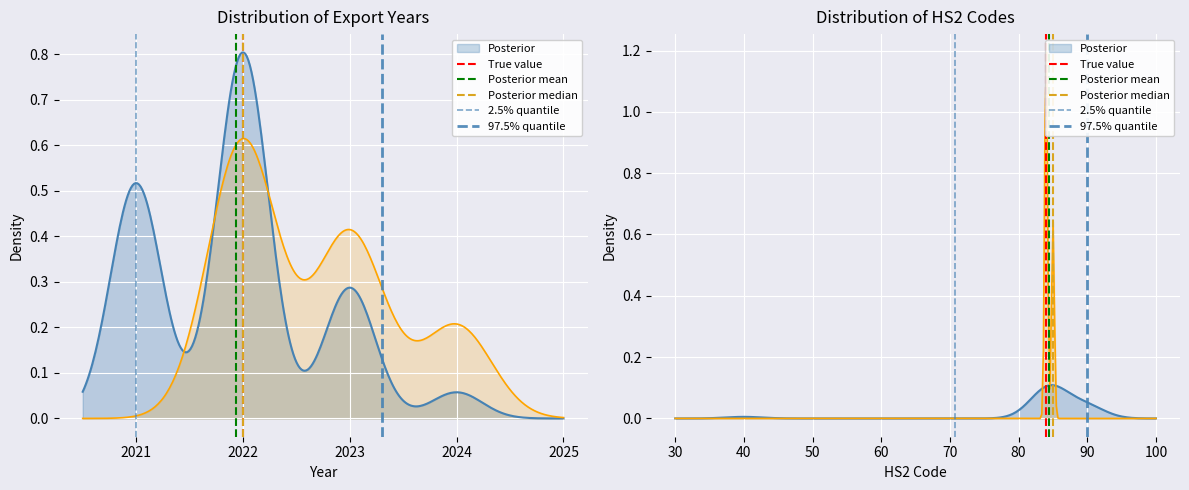

What is the difference between the maximum and minimum values in the Posterior median series?

1